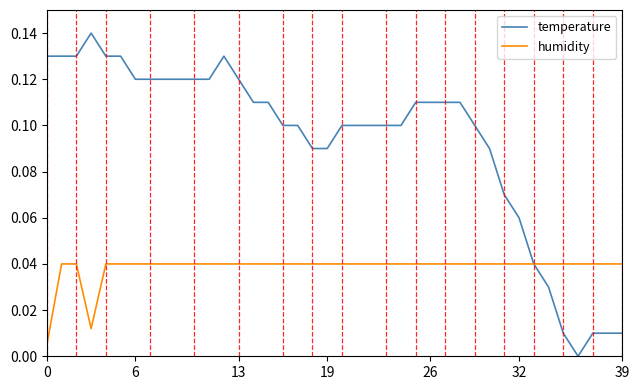

List the series in order of their overall mean, highest first.

temperature, humidity